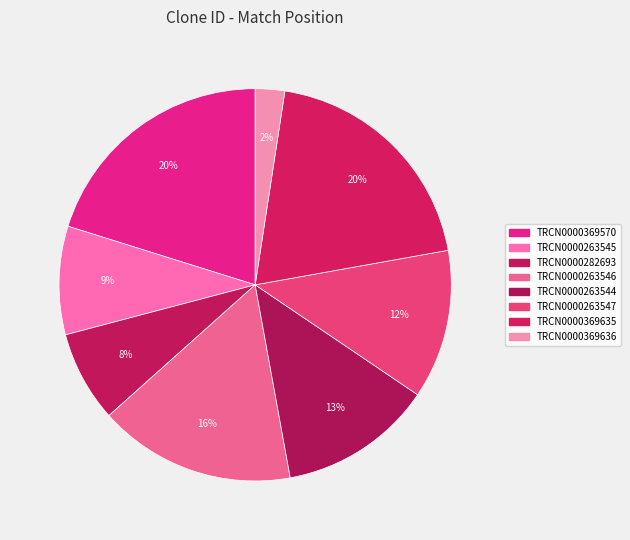

Count the number of slices in the pie.

8